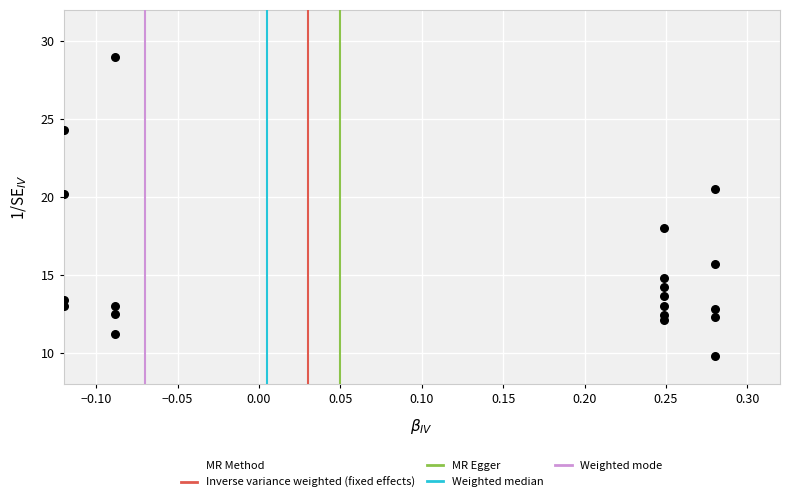

What is the range of Y values (max minus min)?

19.2